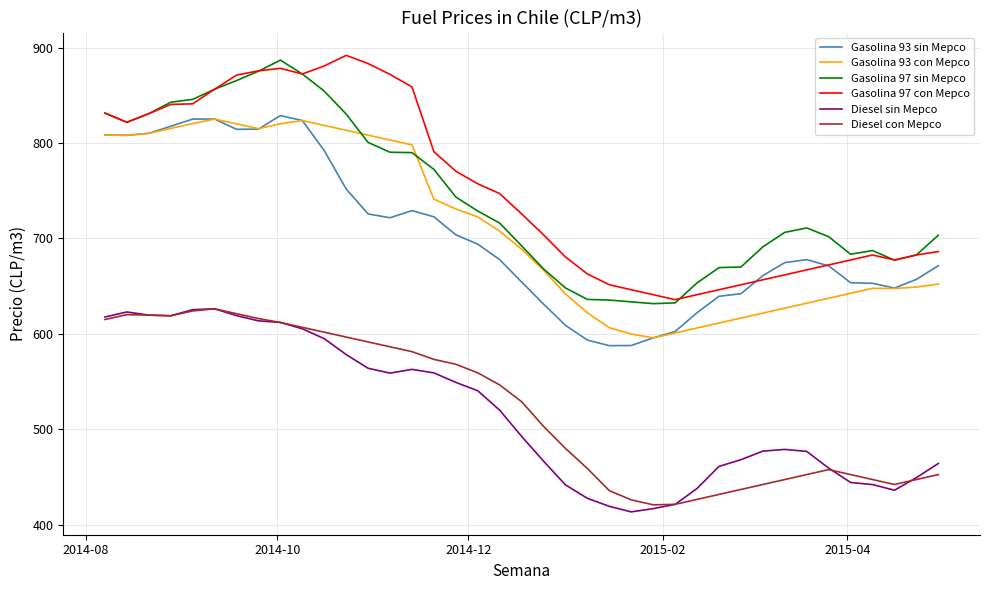

What is the smallest value displayed?

413.4